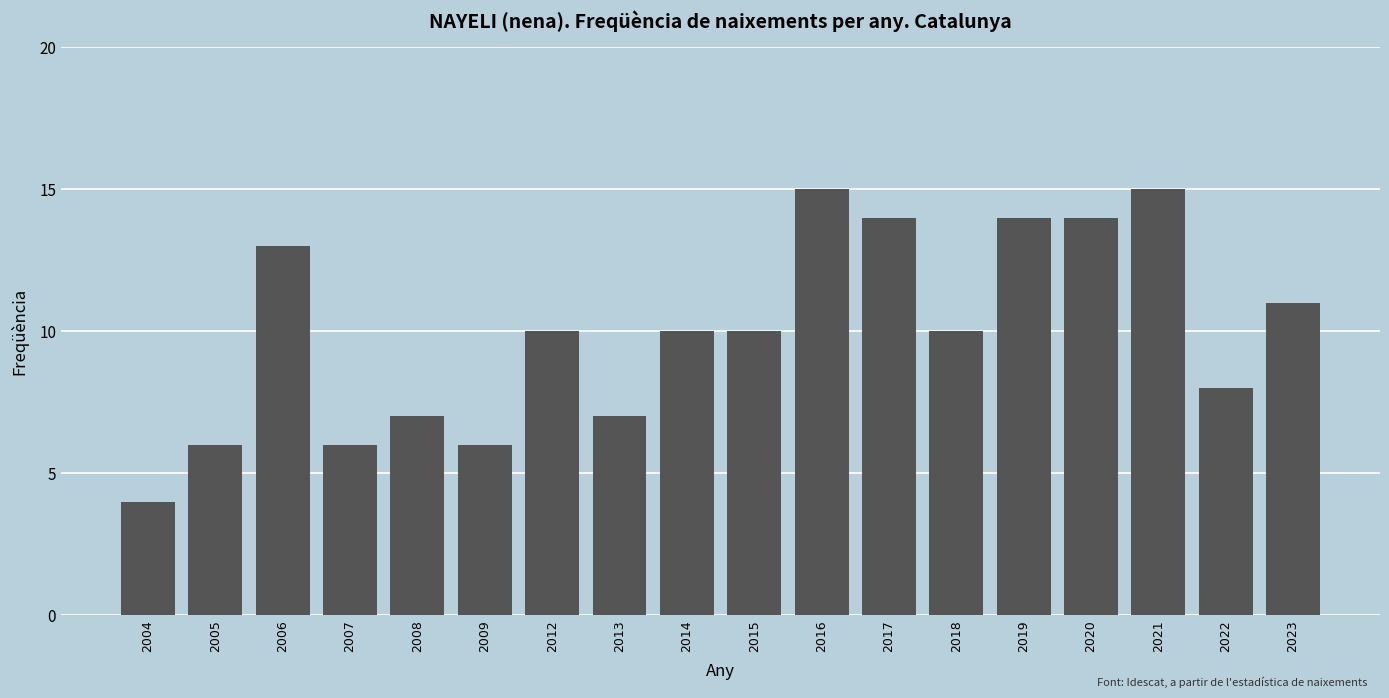

Reading left to right, extract all data points from this chart.

2004=4	2005=6	2006=13	2007=6	2008=7	2009=6	2012=10	2013=7	2014=10	2015=10	2016=15	2017=14	2018=10	2019=14	2020=14	2021=15	2022=8	2023=11